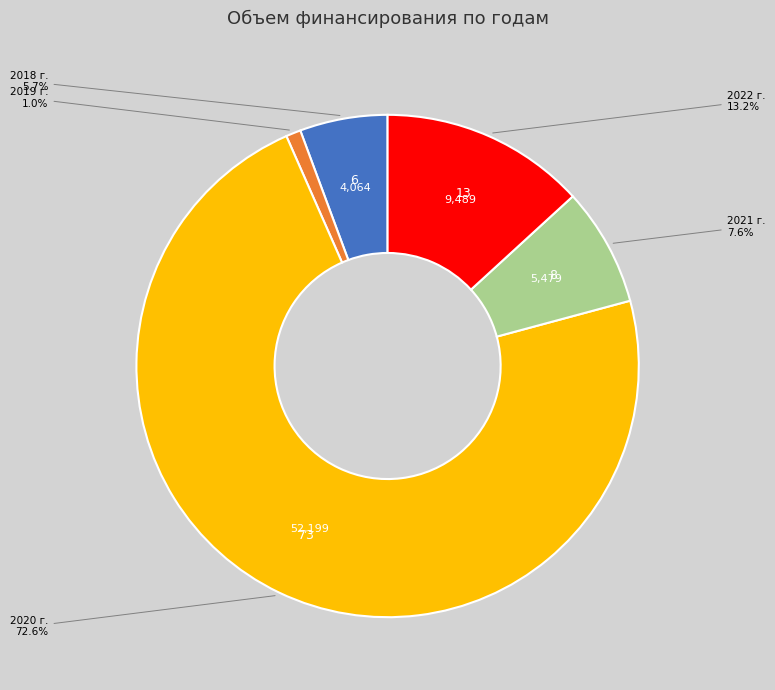

Is there any slice that represents more than half of the pie?

Yes